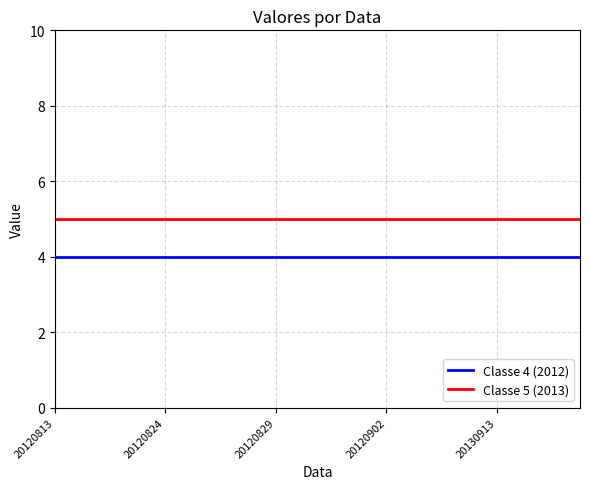

List the series in order of their peak value, highest first.

Classe 5 (2013), Classe 4 (2012)